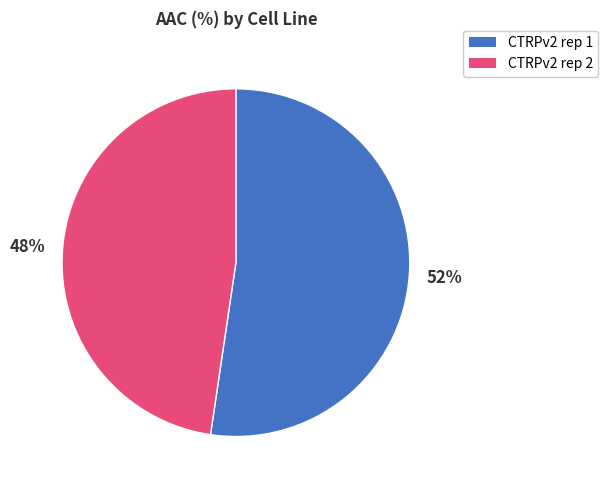

What percentage is the CTRPv2 rep 1 slice, to the nearest percent?

52%